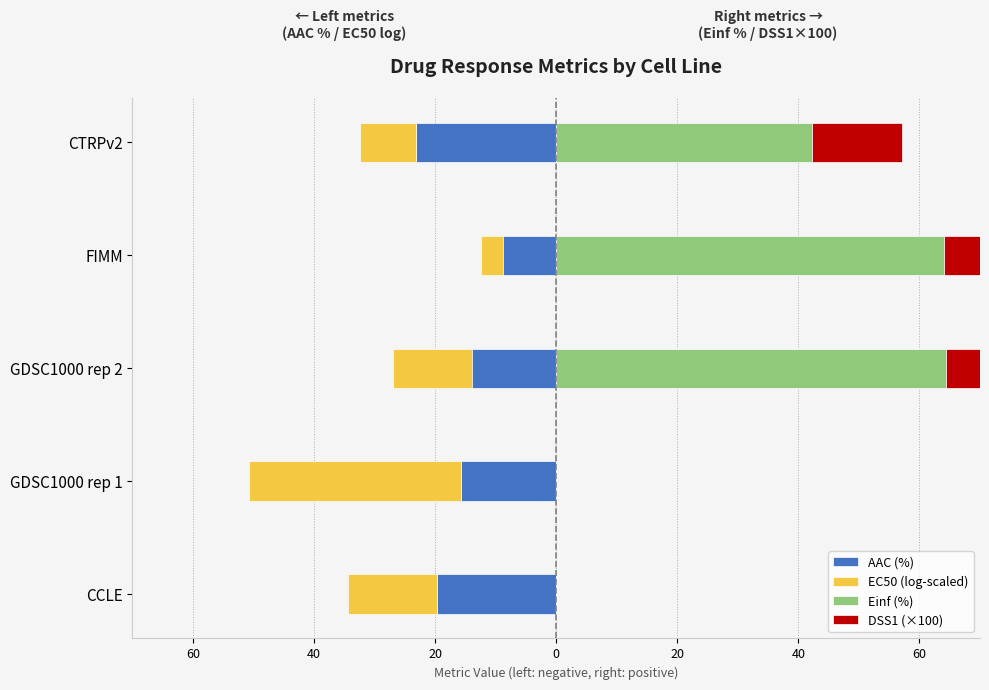

How many values in the Einf (%) series are below 42?

2